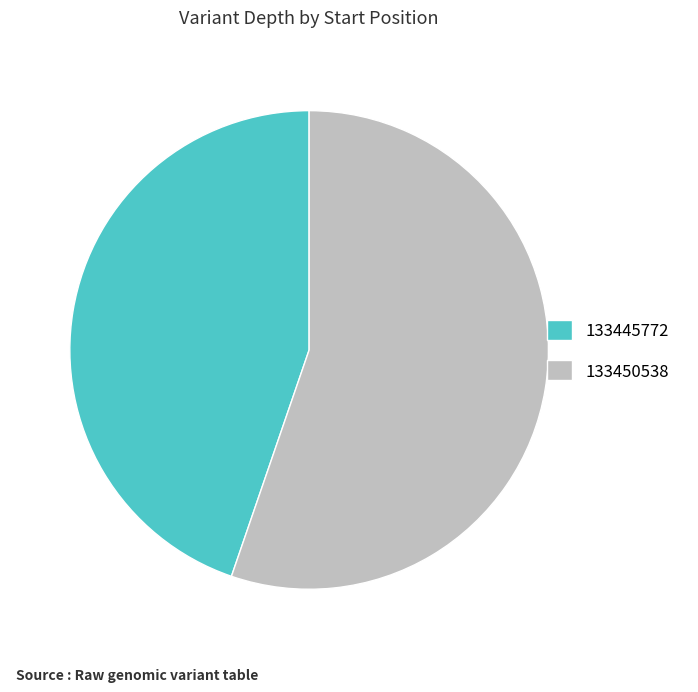

The 133450538 slice represents 55% of the pie. True or false?

True